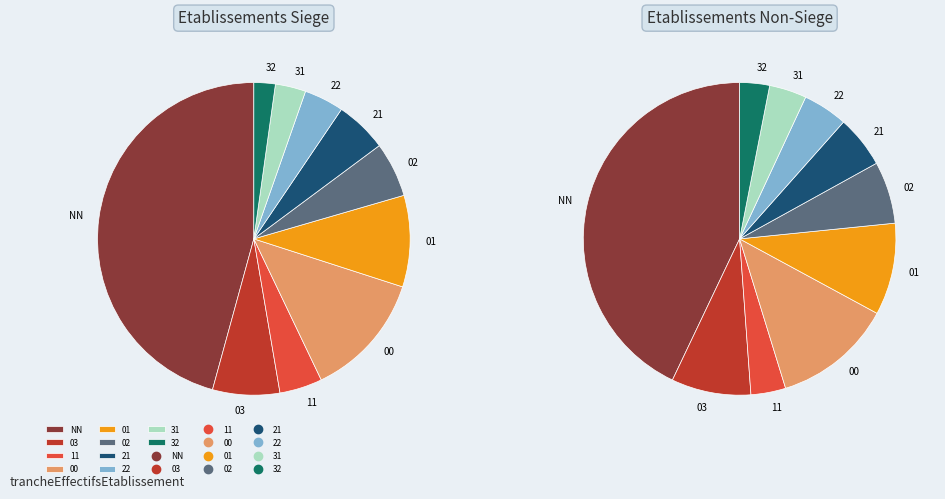

To the nearest percent, what is the combined percentage of 31 and 32?

6%